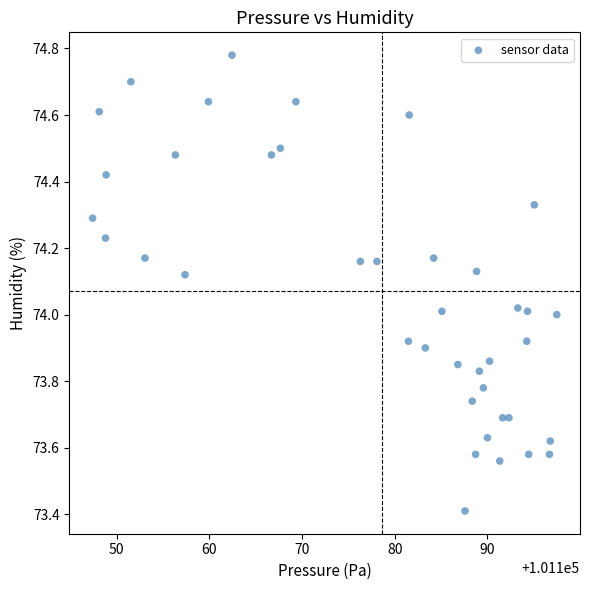

What is the range of X values (max minus min)?

50.1